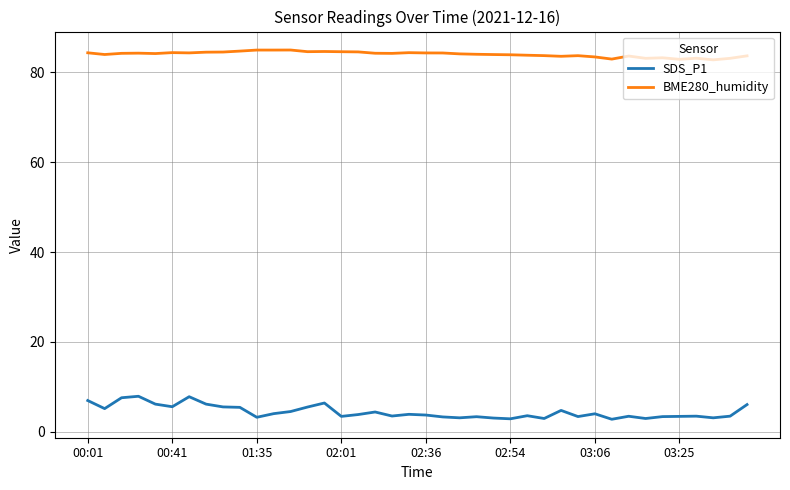

True or false: SDS_P1 and BME280_humidity intersect in this chart.

False